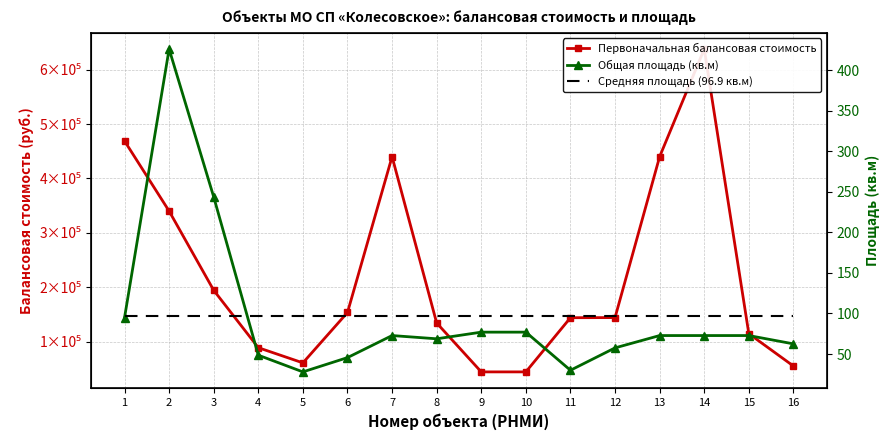

True or false: Общая площадь (кв.м) and Первоначальная балансовая стоимость intersect in this chart.

False